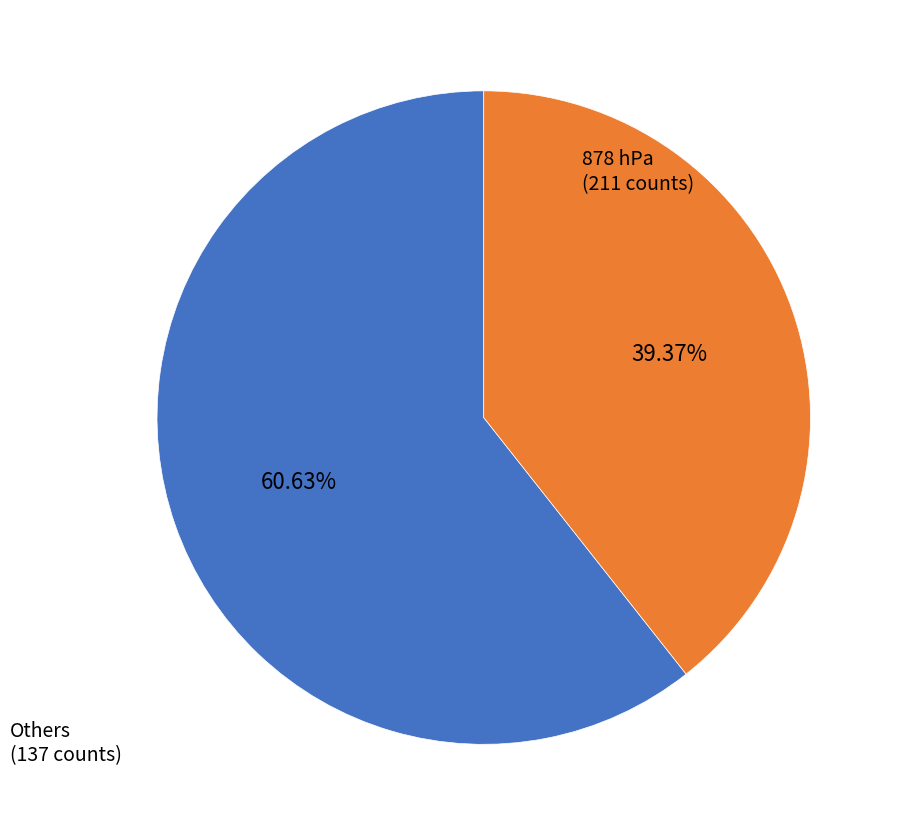

To the nearest percent, what is the average slice percentage?

50%